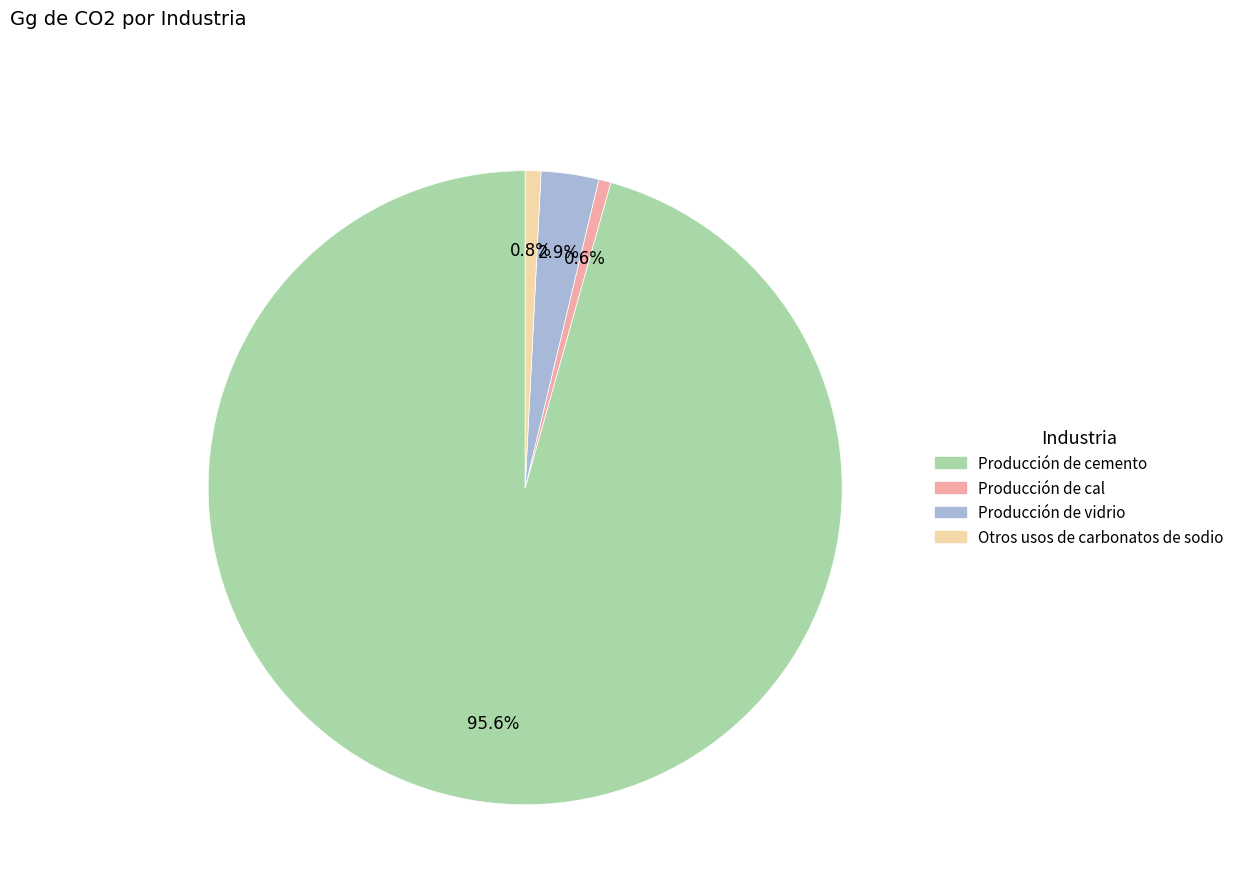

How many segments does this pie chart have?

4